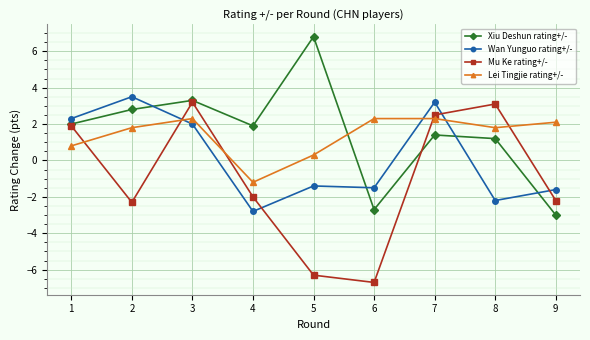

Does the chart display data point markers on the line(s)?

Yes